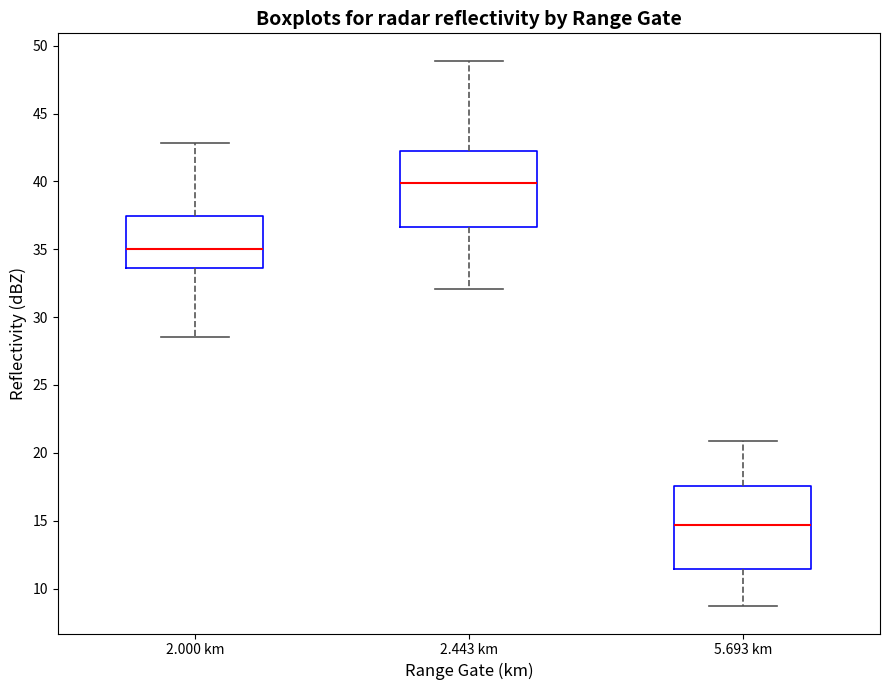

Reading left to right, transcribe this box plot: for each box, give where its median line is, the range the box spans, and where its two whiskers end, as read against the y-axis. The values are not printed on the chart, so give them approximately, as read against the axis.

2.000 km: median 35.0, box 33.5 to 37.5, whiskers 28.5 to 43.0
2.443 km: median 40.0, box 36.5 to 42.5, whiskers 32.0 to 49.0
5.693 km: median 14.5, box 11.5 to 17.5, whiskers 8.5 to 21.0